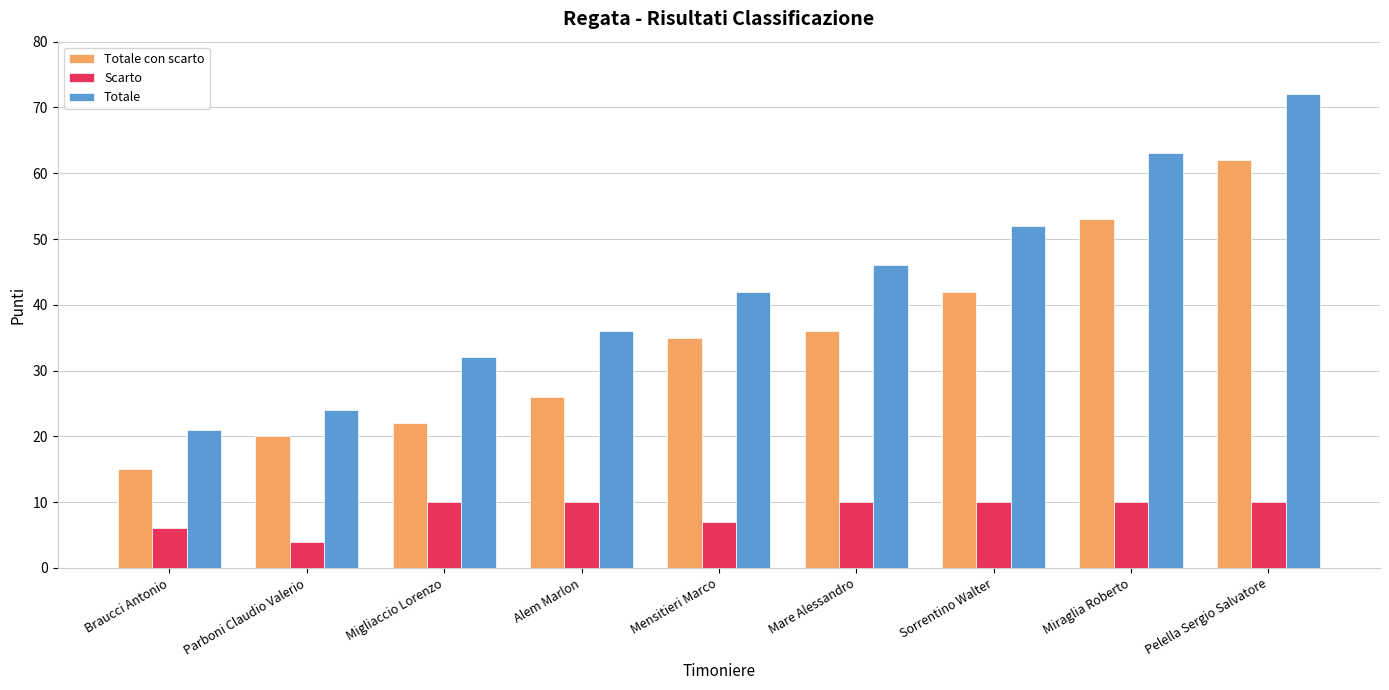

What is the approximate value of Totale at Sorrentino Walter, to the nearest 10?

50